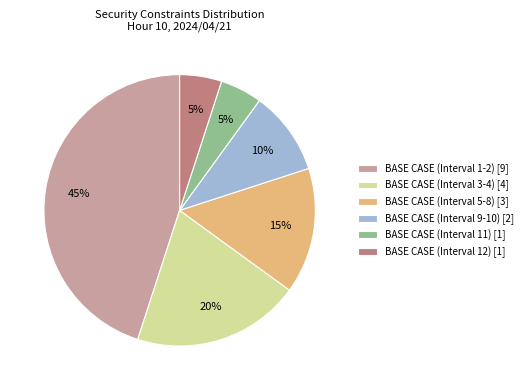

Does any single category account for the majority?

No